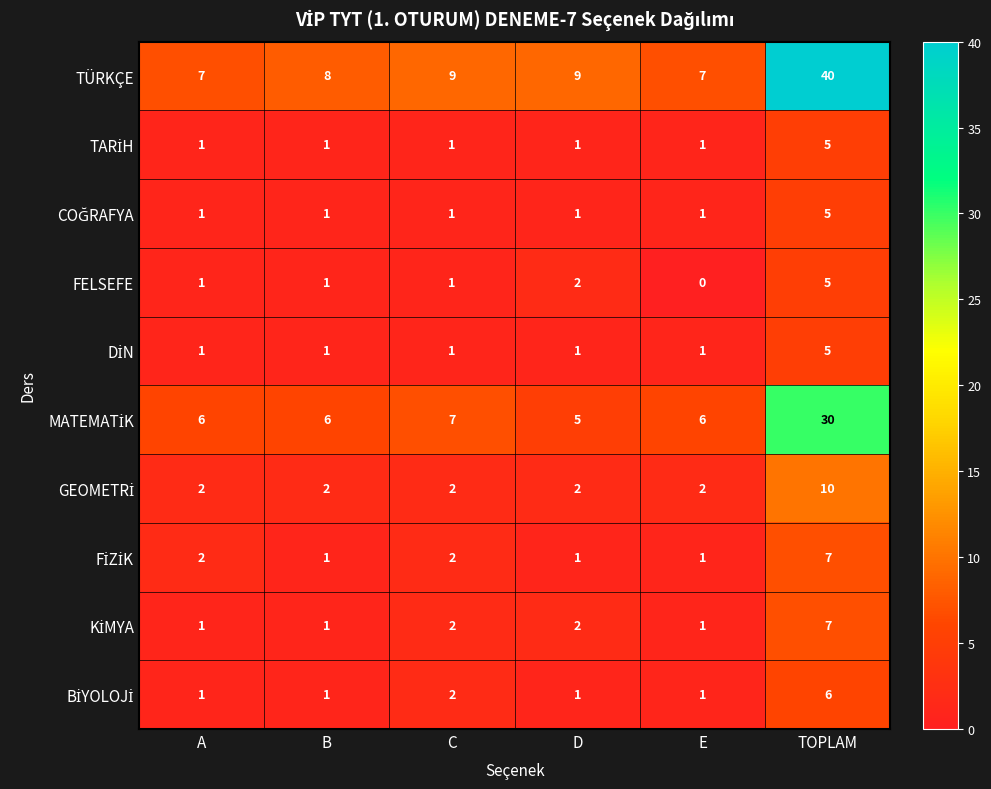

What is the total value across all series at E?

21